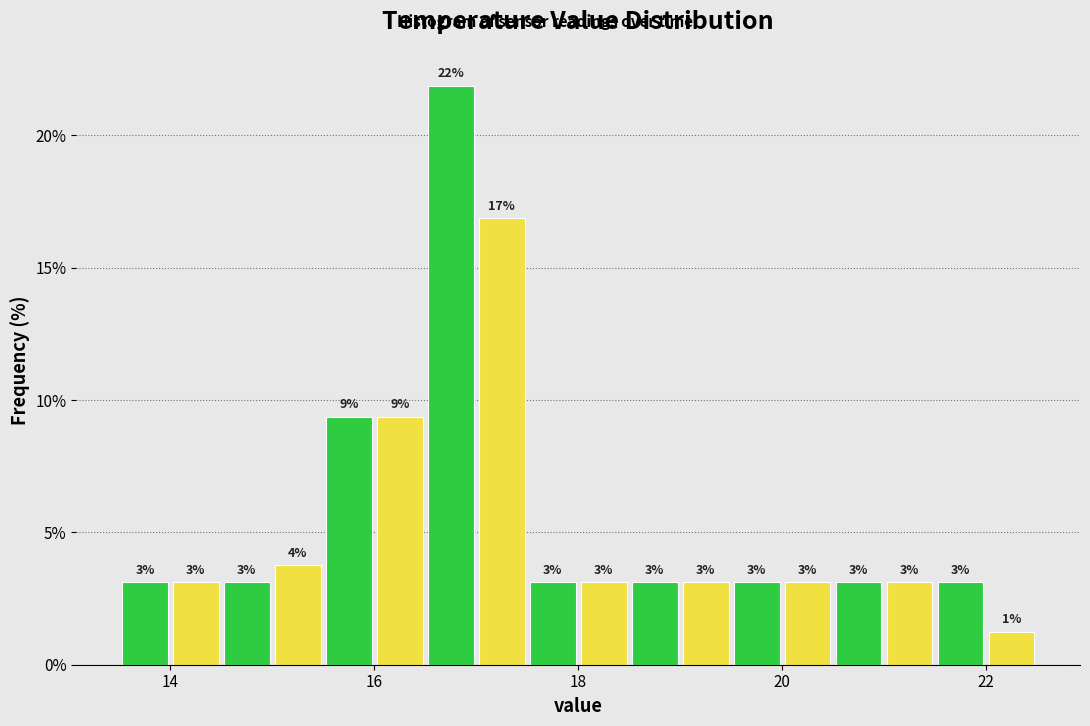

Read against the x-axis, roughly where is the centre of the tallest bar?

16.8